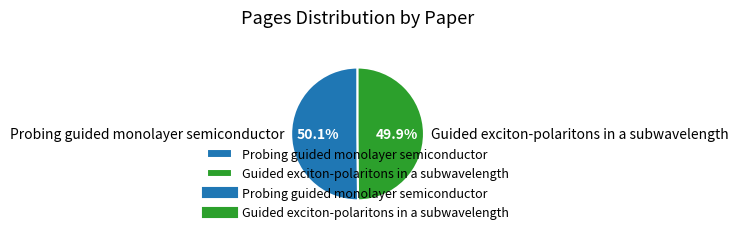

Does any single category account for the majority?

Yes